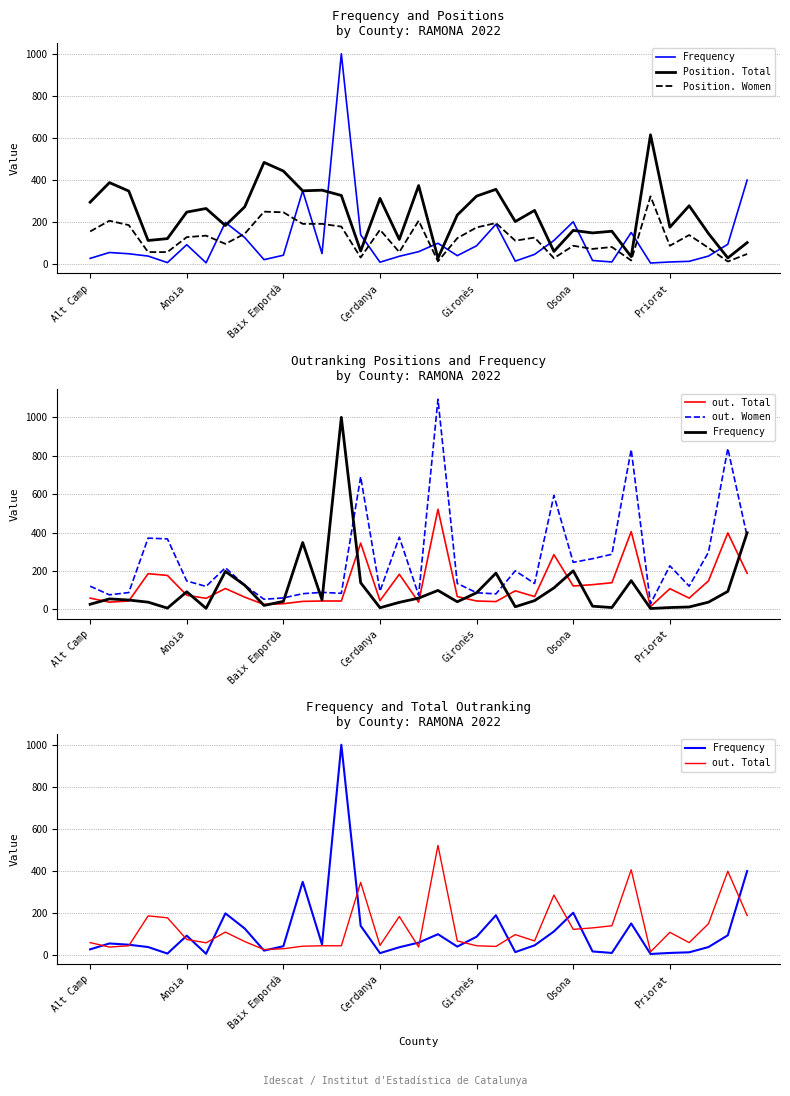

How many data points in out. Women are above 135?

17